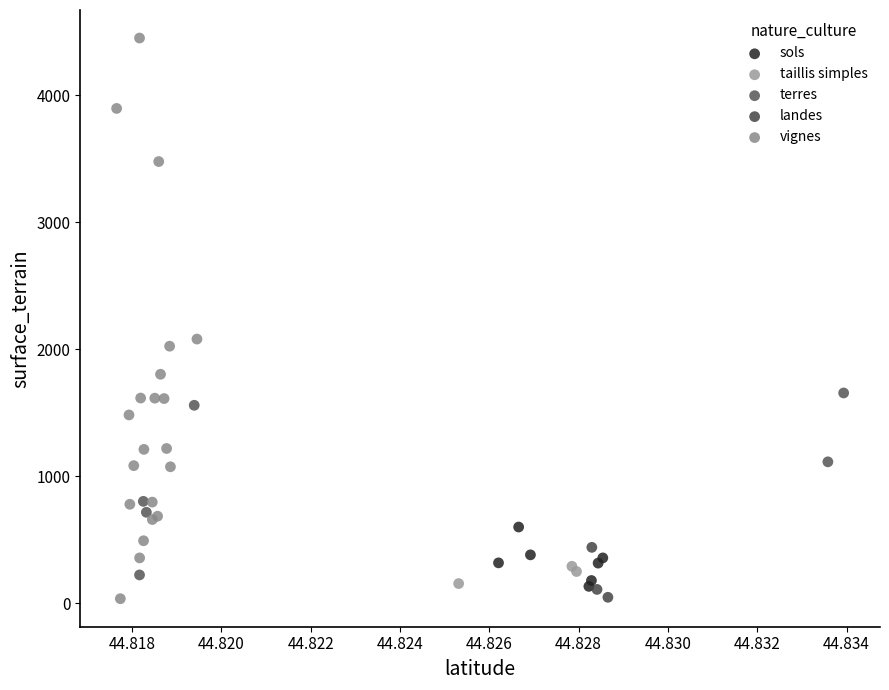

Which series has the widest spread of Y values?

vignes